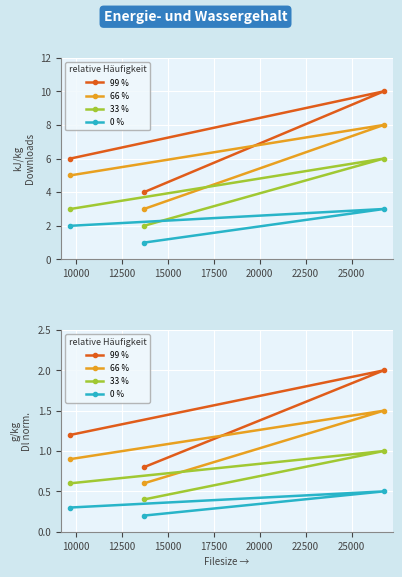

What is the value of the 99 % point at the 2nd from the left?

2.0